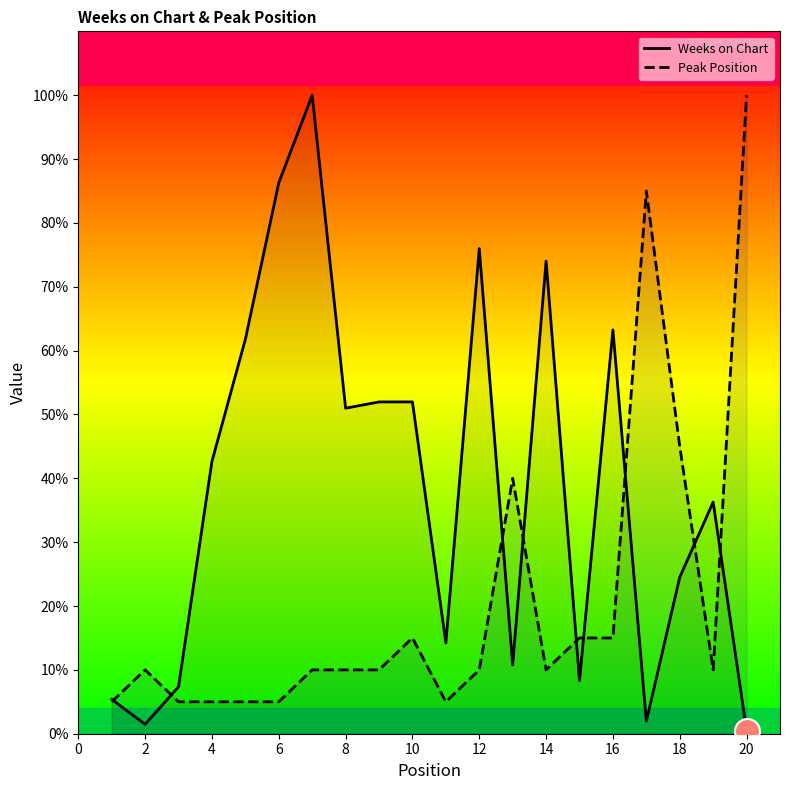

Which series ends up on top after the final intersection of Weeks on Chart and Peak Position?

Peak Position